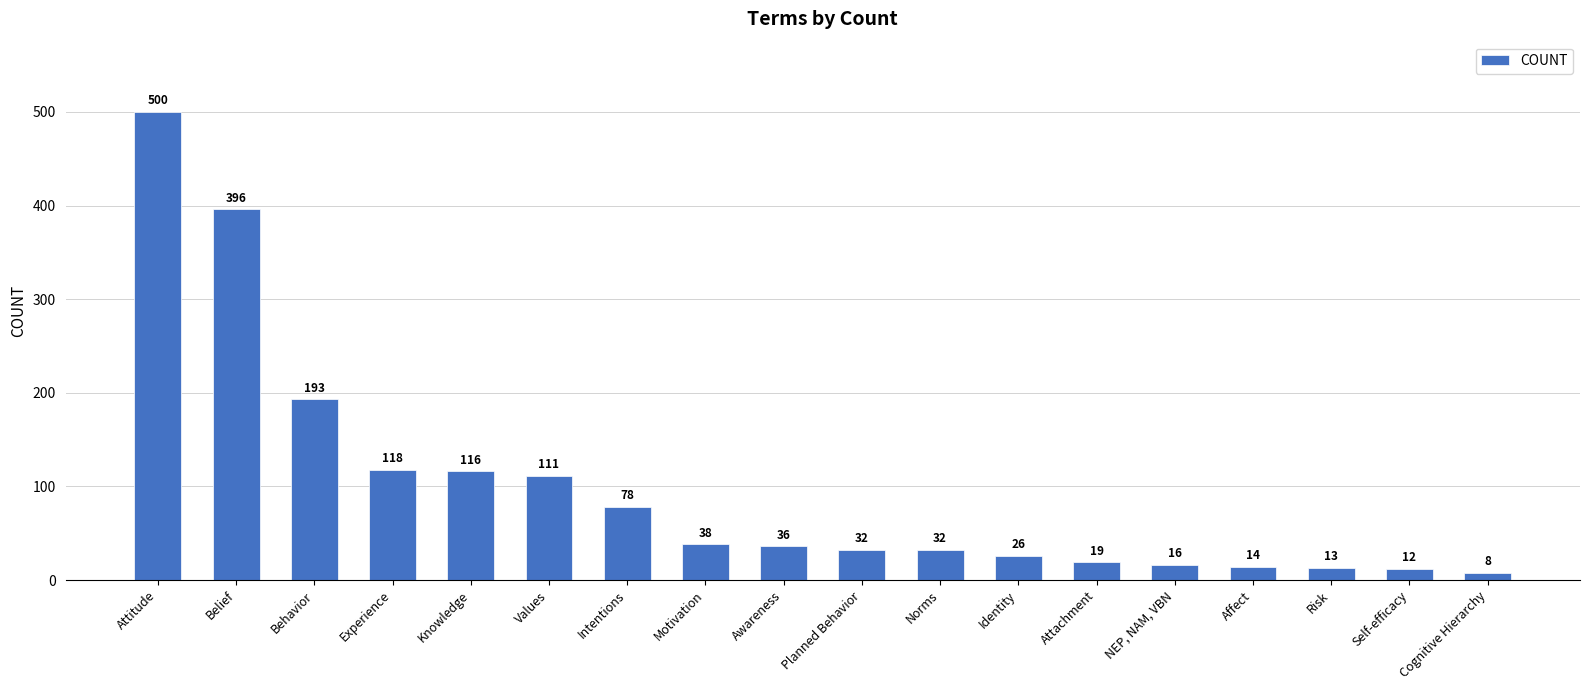

What is the label of the 11th bar from the left?

Norms